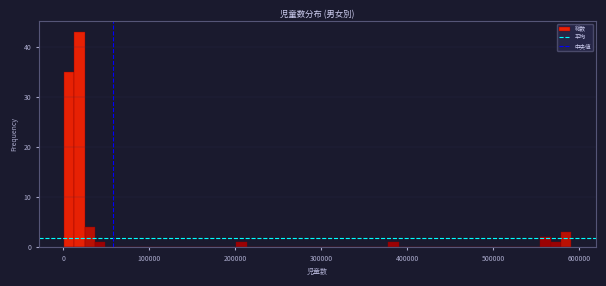

Read against the x-axis, roughly where is the centre of the tallest bar?

20000